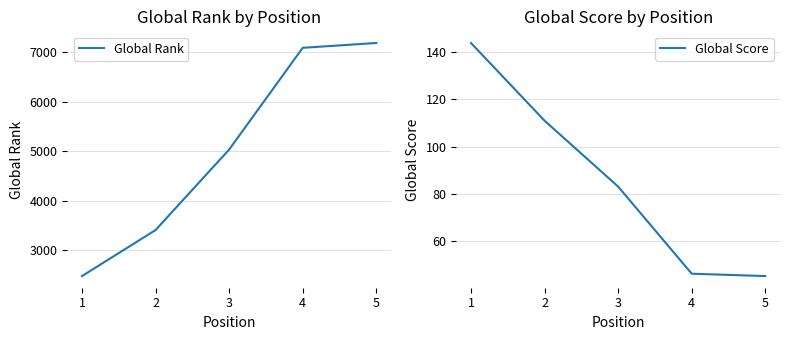

The value of Global Rank at 4 is 4022. True or false?

False